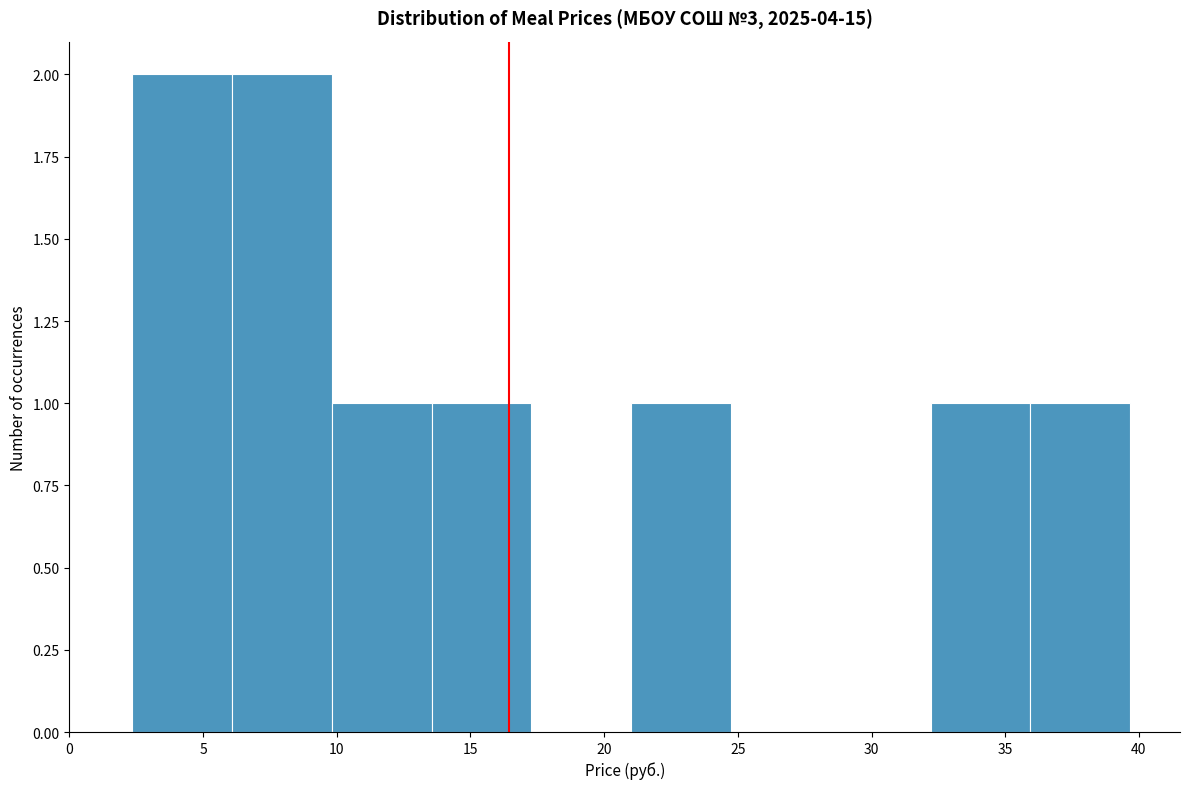

Reading left to right, list every bar in this chart as the range it spans on the x-axis followed by its height. Neither the bar edges nor the heights are printed on the chart, so give them approximately, as read against the axes.

2.5 to 6.0: 2
6.0 to 10.0: 2
10.0 to 13.5: 1
13.5 to 17.5: 1
17.5 to 21.0: 0
21.0 to 24.5: 1
24.5 to 28.5: 0
28.5 to 32.0: 0
32.0 to 36.0: 1
36.0 to 39.5: 1